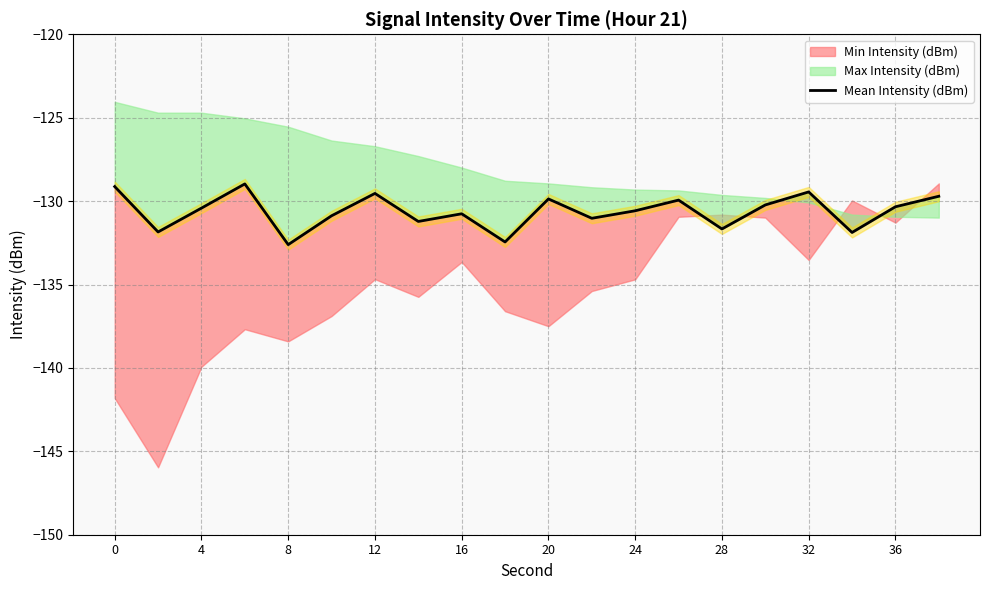

What is the change in value from 20 to 15?

+0.7